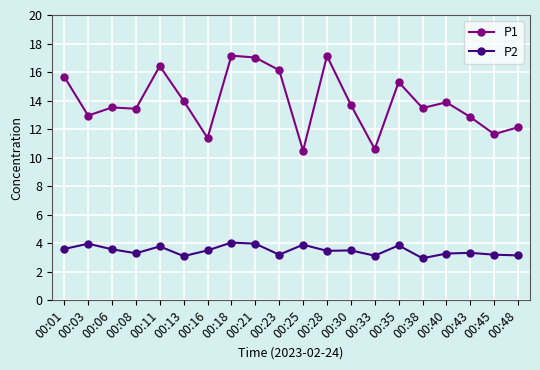

True or false: P2 and P1 cross at least once.

False